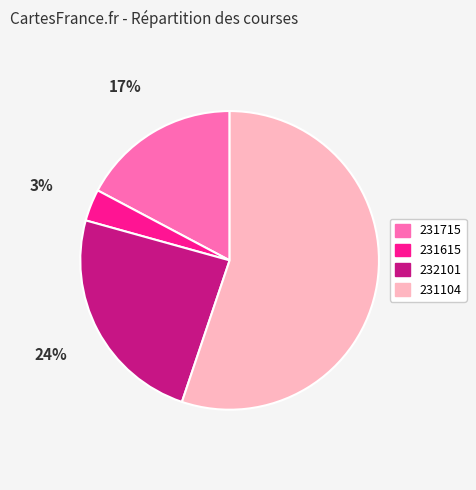

Is the sum of 232101 and 231615 greater than half?

No